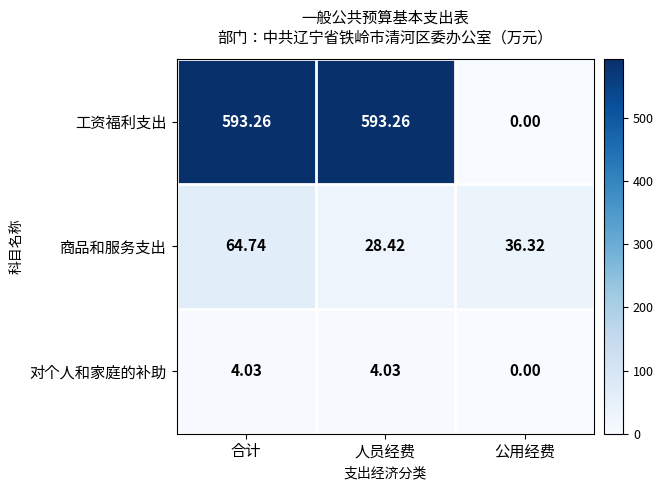

Where does the 对个人和家庭的补助 series first go above 4?

合计